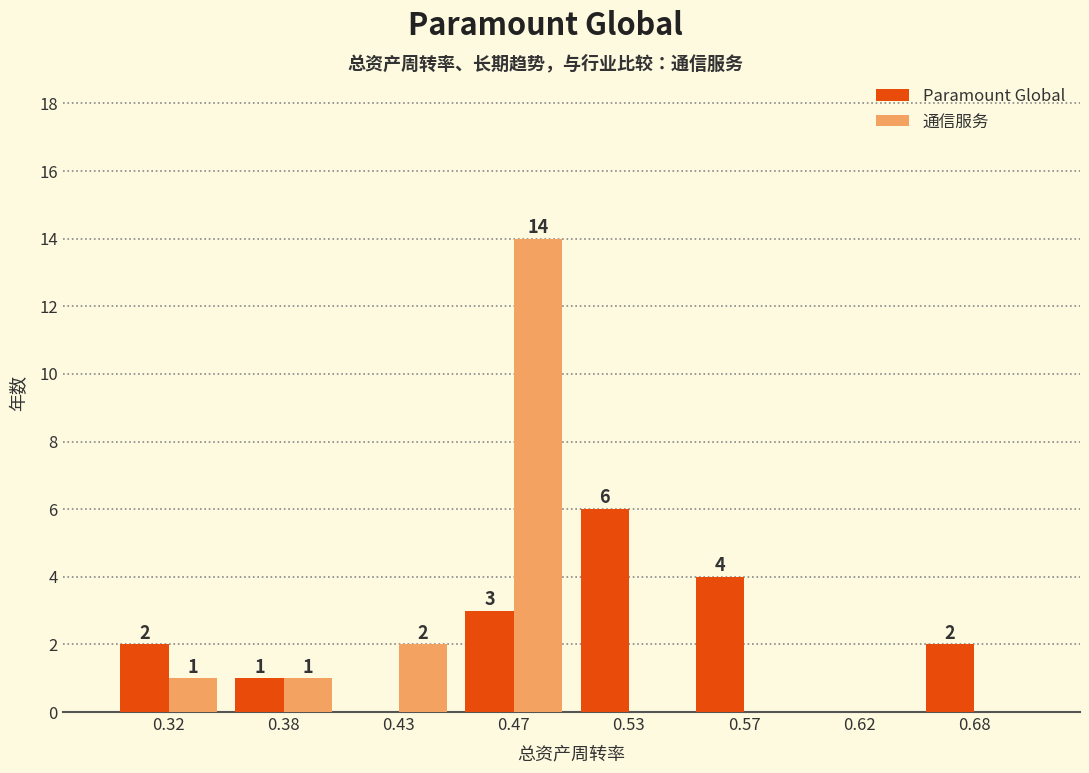

Reading right to left, extract all data points from this chart.

Paramount Global: 0.68=2	0.62=0	0.57=4	0.53=6	0.47=3	0.43=0	0.38=1	0.32=2
通信服务: 0.68=0	0.62=0	0.57=0	0.53=0	0.47=14	0.43=2	0.38=1	0.32=1